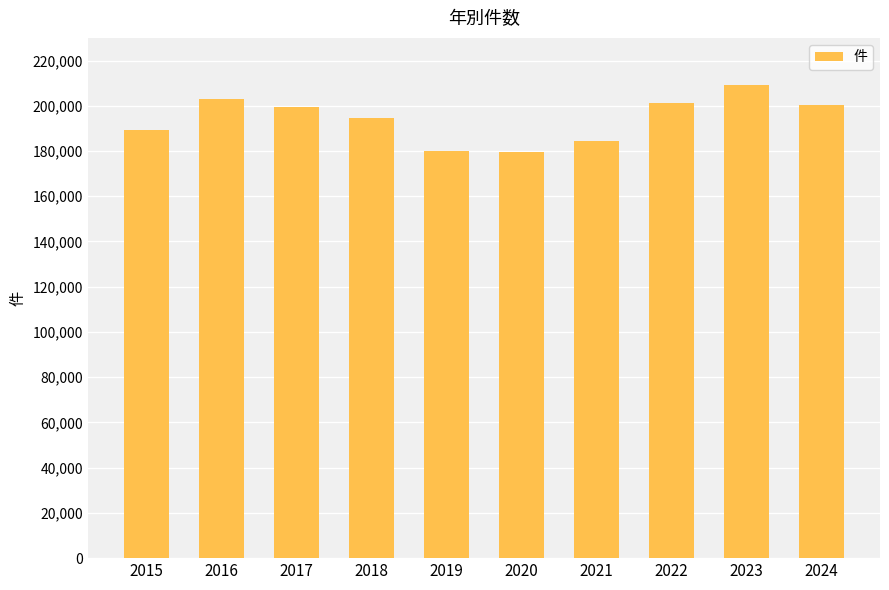

What is the smallest value displayed?

179383